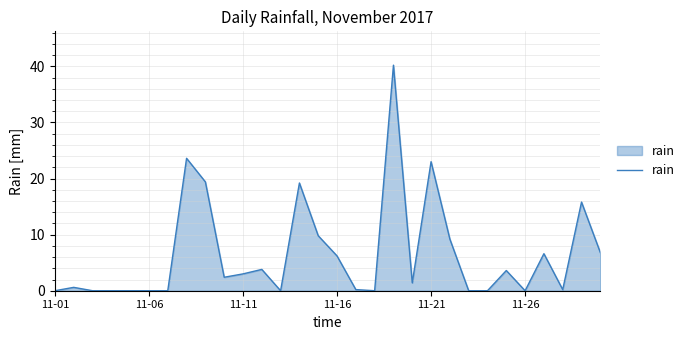

What is the greatest value displayed?

40.2